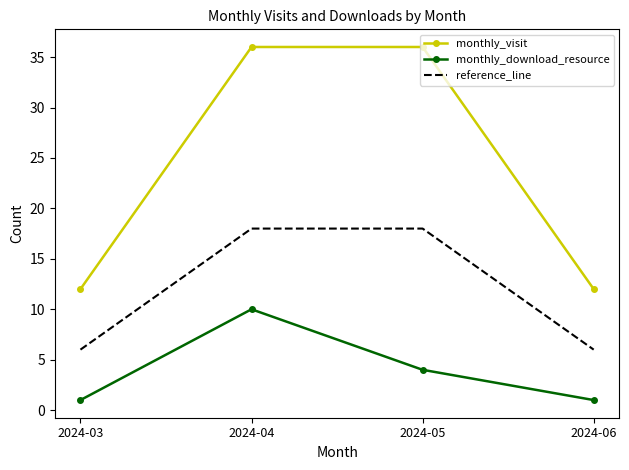

What is the difference between the maximum and second lowest values in the monthly_visit series?

24